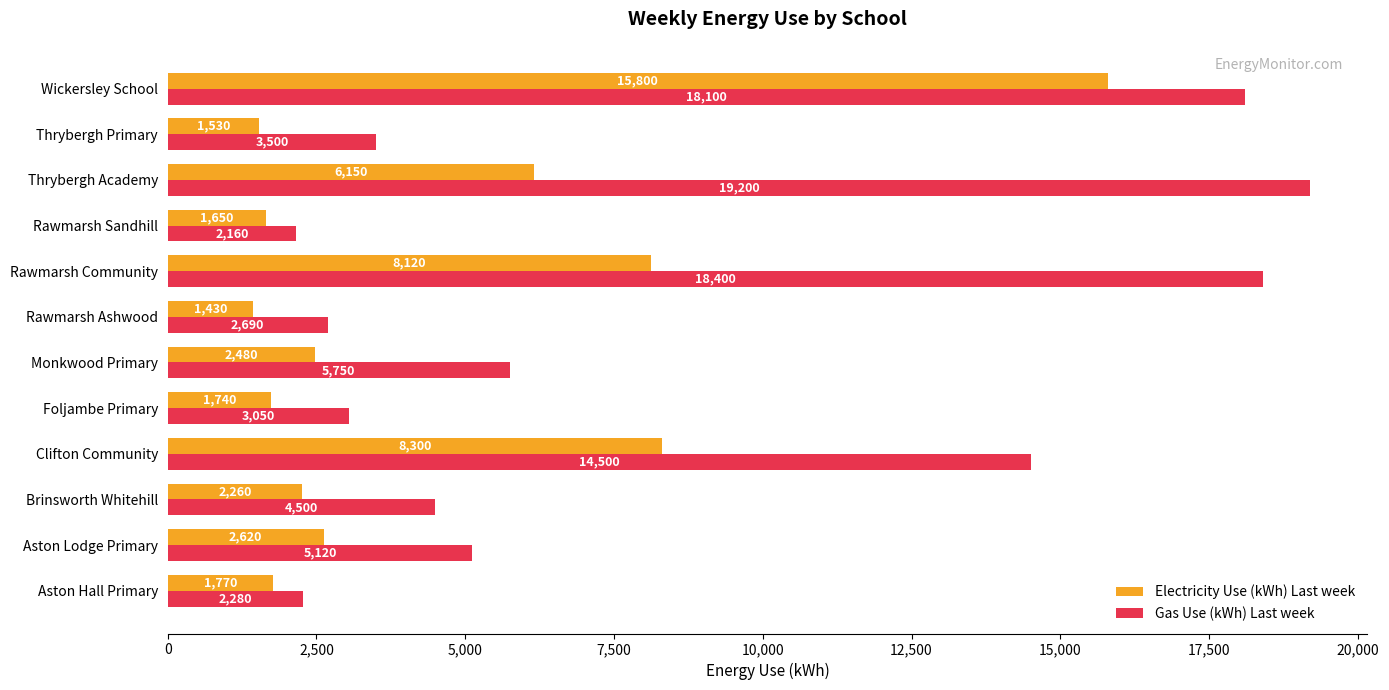

At how many categories does at least one series exceed 8238?

4